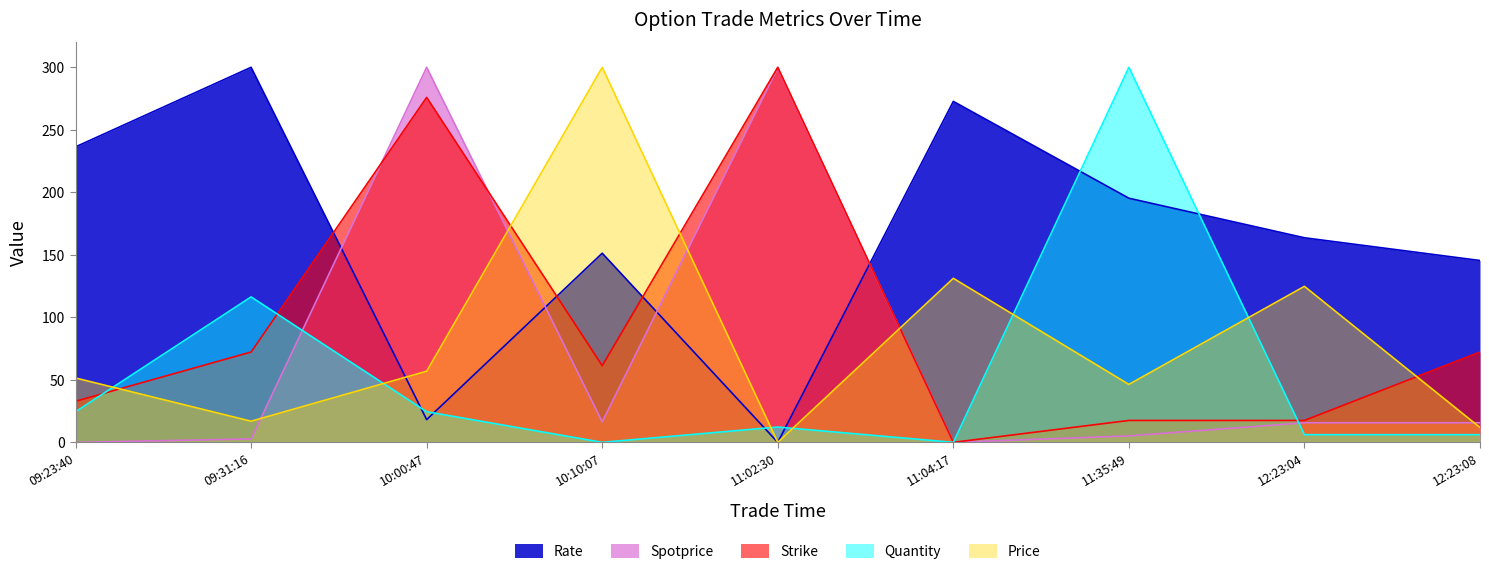

What is the sum of the Spotprice values at 11:04:17 and 11:02:30?

299.7